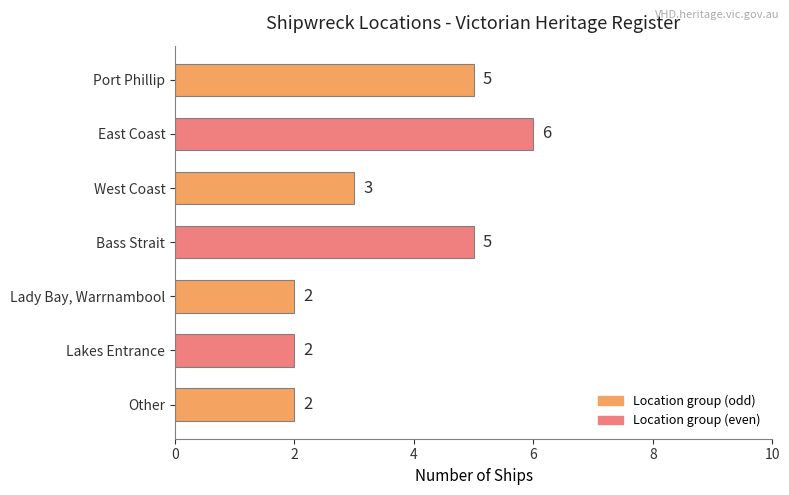

At which category does the chart reach its peak across all series?

East Coast